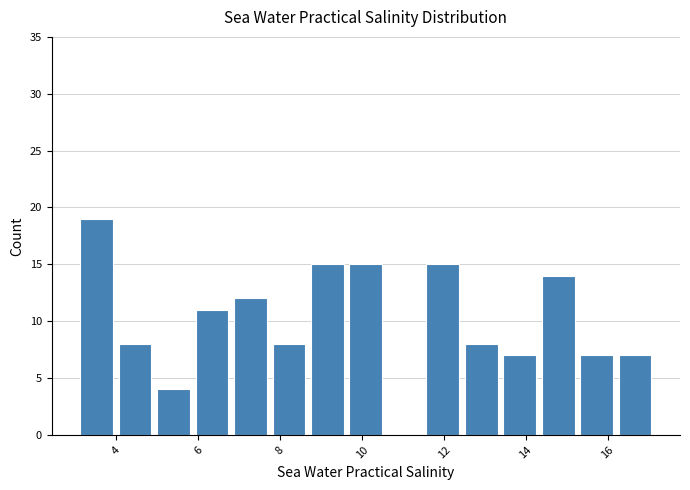

Which range on the x-axis has the tallest bar?

3.0 to 4.0